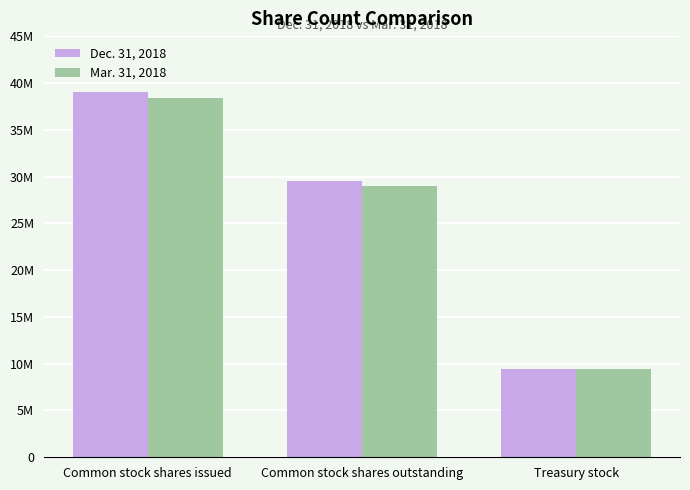

What is the label of the 2nd bar from the right?

Common stock shares outstanding